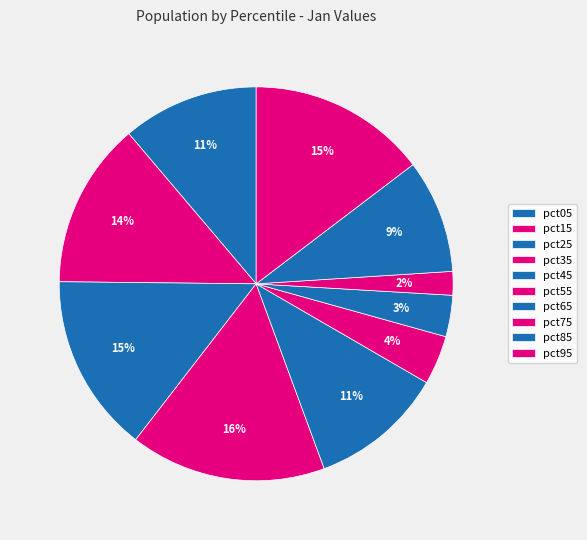

Does any single category account for the majority?

No